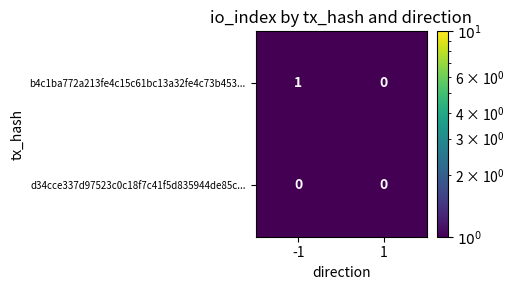

Which series has the largest range (max minus min)?

b4c1ba772a213fe4c15c61bc13a32fe4c73b453...